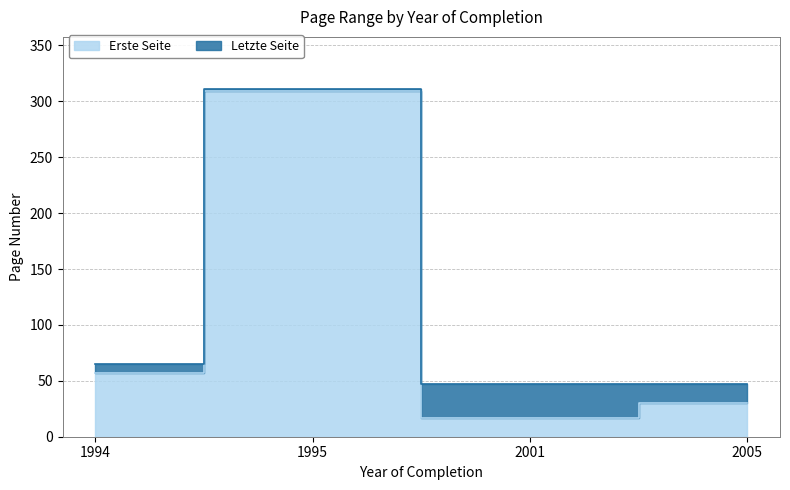

True or false: Letzte Seite has a value of 30 at 2005.

False